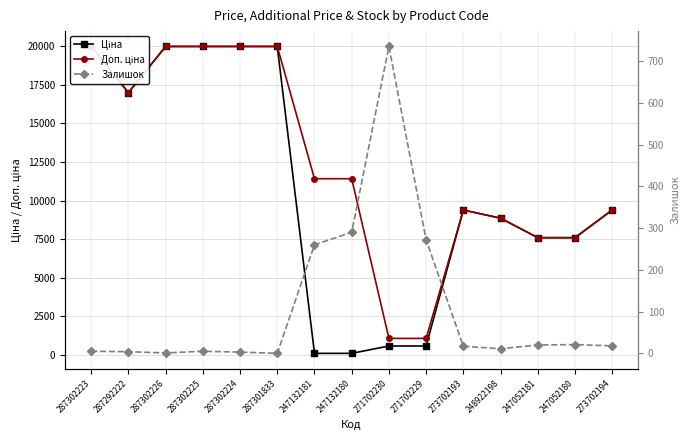

Which series changed the most between 287302224 and 247132181?

Ціна